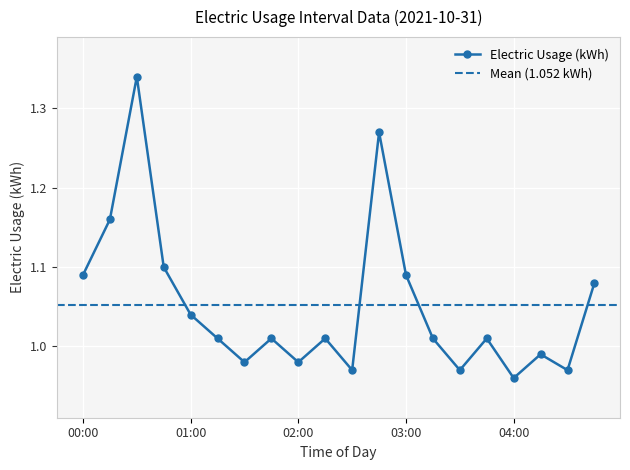

Where is the first local maximum?

00:30